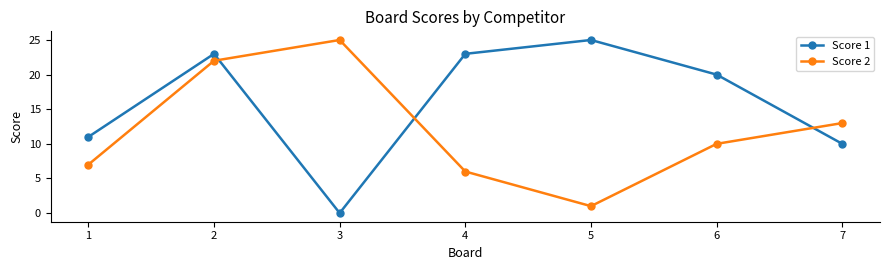

Which series has the largest total across all categories?

Score 1